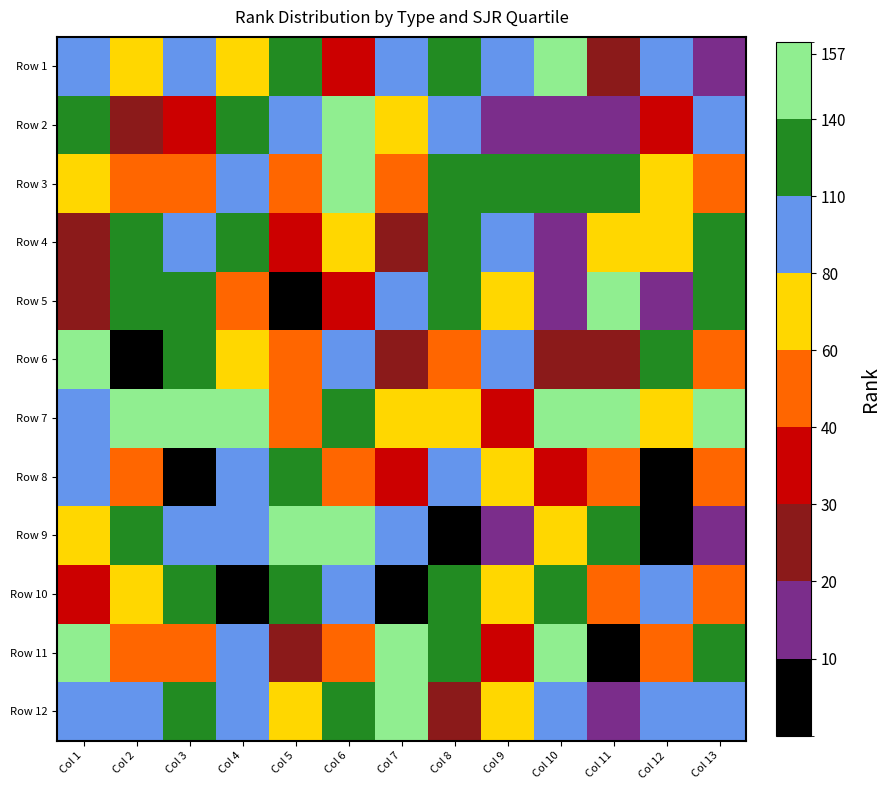

Reading left to right, what are all the values shown in this chart?

Row 1: Col 1=97	Col 2=70	Col 3=83	Col 4=77	Col 5=115	Col 6=30	Col 7=95	Col 8=133	Col 9=94	Col 10=140	Col 11=20	Col 12=91	Col 13=16
Row 2: Col 1=126	Col 2=25	Col 3=31	Col 4=120	Col 5=102	Col 6=153	Col 7=79	Col 8=99	Col 9=19	Col 10=13	Col 11=10	Col 12=32	Col 13=105
Row 3: Col 1=69	Col 2=56	Col 3=52	Col 4=98	Col 5=46	Col 6=148	Col 7=57	Col 8=139	Col 9=124	Col 10=129	Col 11=128	Col 12=67	Col 13=43
Row 4: Col 1=27	Col 2=135	Col 3=80	Col 4=132	Col 5=37	Col 6=76	Col 7=23	Col 8=136	Col 9=87	Col 10=12	Col 11=61	Col 12=68	Col 13=125
Row 5: Col 1=28	Col 2=119	Col 3=118	Col 4=42	Col 5=5	Col 6=33	Col 7=86	Col 8=123	Col 9=66	Col 10=17	Col 11=149	Col 12=11	Col 13=111
Row 6: Col 1=150	Col 2=1	Col 3=112	Col 4=65	Col 5=45	Col 6=82	Col 7=29	Col 8=41	Col 9=106	Col 10=26	Col 11=24	Col 12=110	Col 13=40
Row 7: Col 1=85	Col 2=145	Col 3=152	Col 4=143	Col 5=48	Col 6=113	Col 7=62	Col 8=74	Col 9=34	Col 10=144	Col 11=146	Col 12=63	Col 13=155
Row 8: Col 1=96	Col 2=54	Col 3=6	Col 4=109	Col 5=127	Col 6=50	Col 7=36	Col 8=81	Col 9=78	Col 10=35	Col 11=47	Col 12=8	Col 13=44
Row 9: Col 1=71	Col 2=114	Col 3=92	Col 4=84	Col 5=141	Col 6=142	Col 7=90	Col 8=9	Col 9=14	Col 10=60	Col 11=134	Col 12=4	Col 13=18
Row 10: Col 1=39	Col 2=73	Col 3=137	Col 4=7	Col 5=138	Col 6=101	Col 7=3	Col 8=121	Col 9=64	Col 10=116	Col 11=55	Col 12=108	Col 13=51
Row 11: Col 1=154	Col 2=59	Col 3=49	Col 4=89	Col 5=22	Col 6=58	Col 7=151	Col 8=130	Col 9=38	Col 10=147	Col 11=2	Col 12=53	Col 13=131
Row 12: Col 1=104	Col 2=100	Col 3=117	Col 4=88	Col 5=75	Col 6=122	Col 7=156	Col 8=21	Col 9=72	Col 10=107	Col 11=15	Col 12=93	Col 13=103